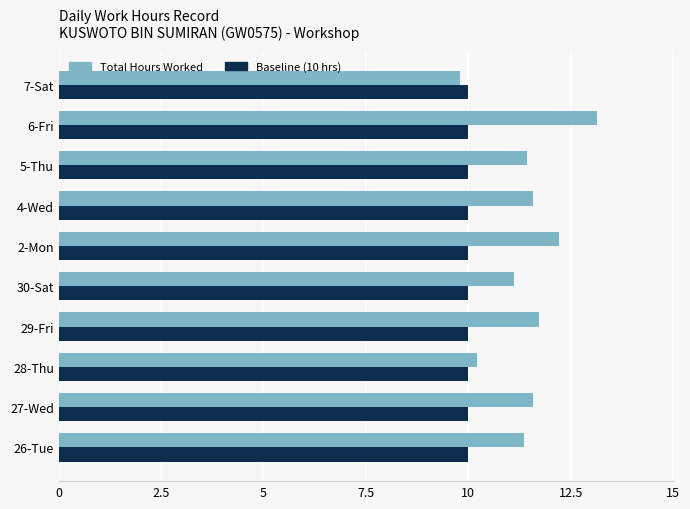

What is the difference between the second highest and minimum values in the Total Hours Worked series?

2.4